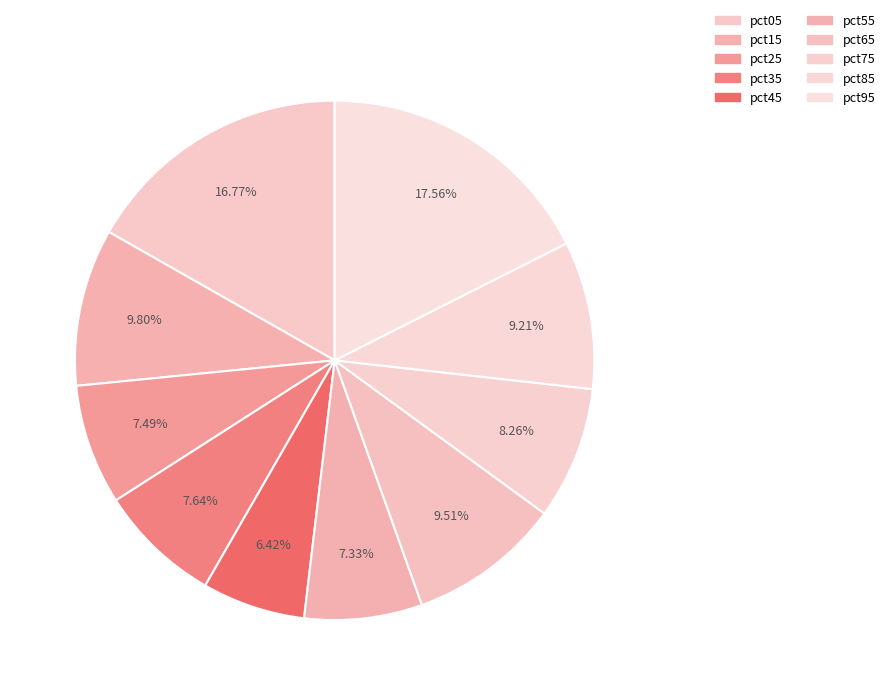

To the nearest percent, what is the difference between the pct15 and pct25 slice percentages?

2%